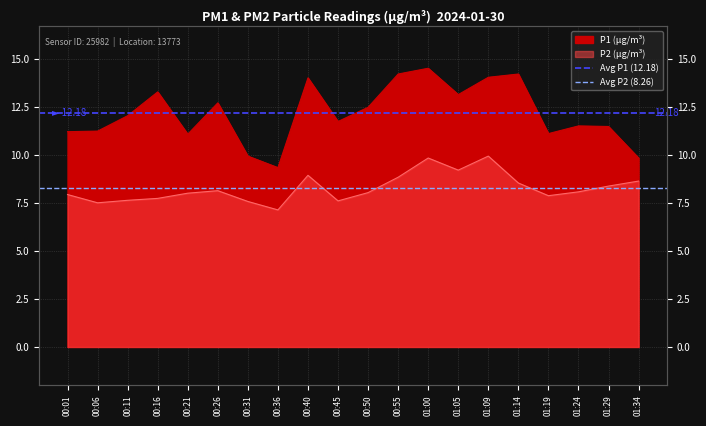

List the series in order of their peak value, highest first.

Avg P1 (12.18), Avg P2 (8.26)